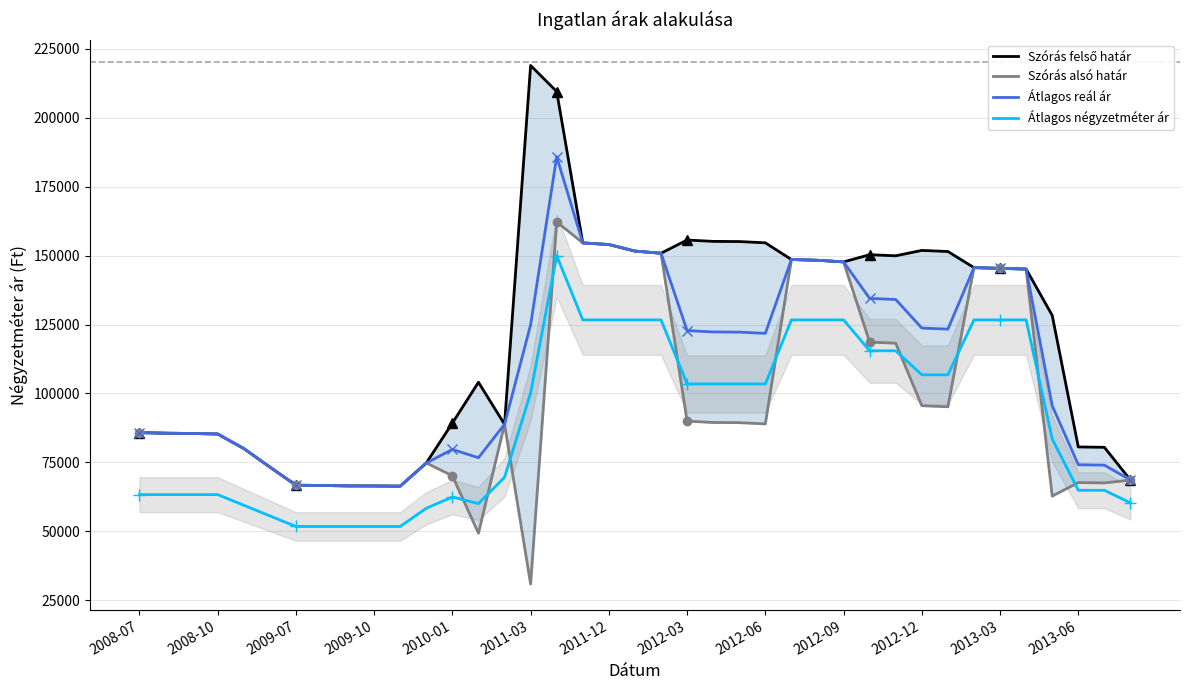

What is the maximum value for Szórás alsó határ?

162192